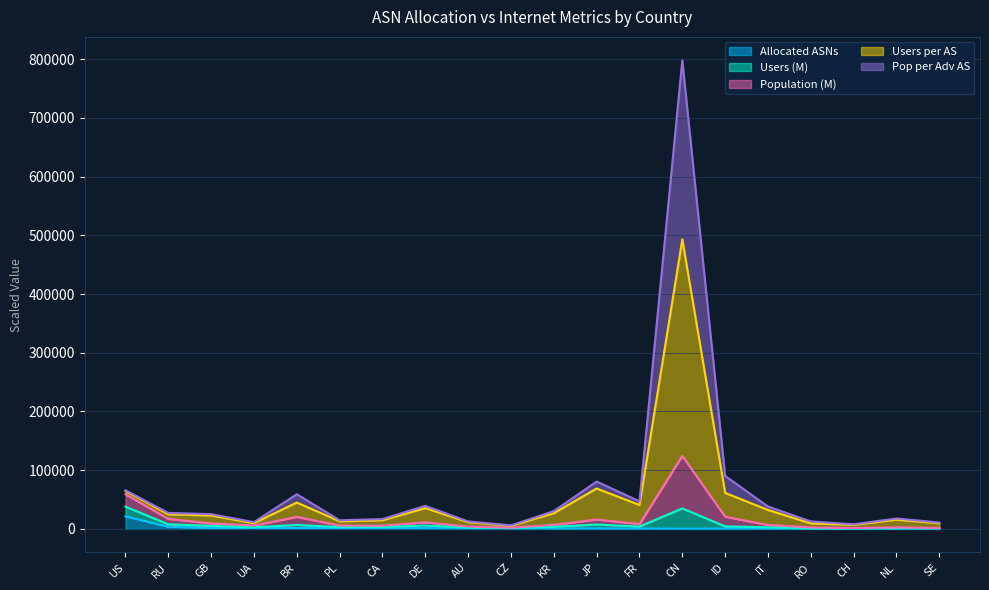

True or false: Users (M) and Population (M) cross at least once.

False